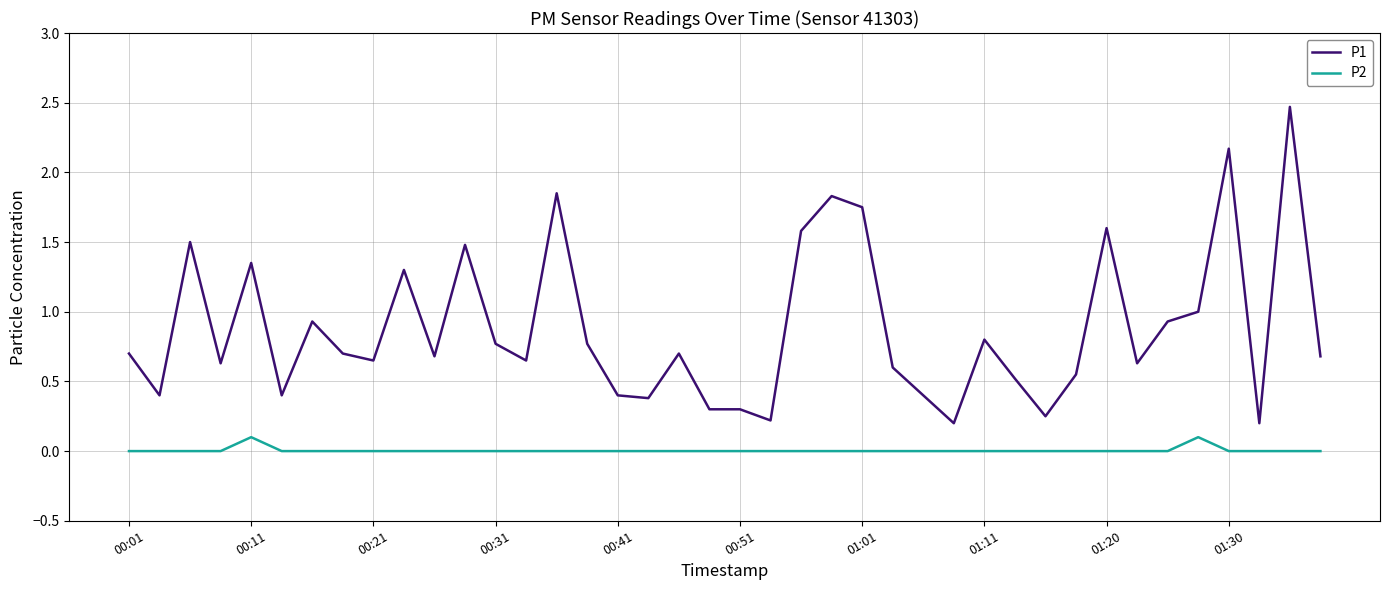

True or false: P2 and P1 intersect in this chart.

False